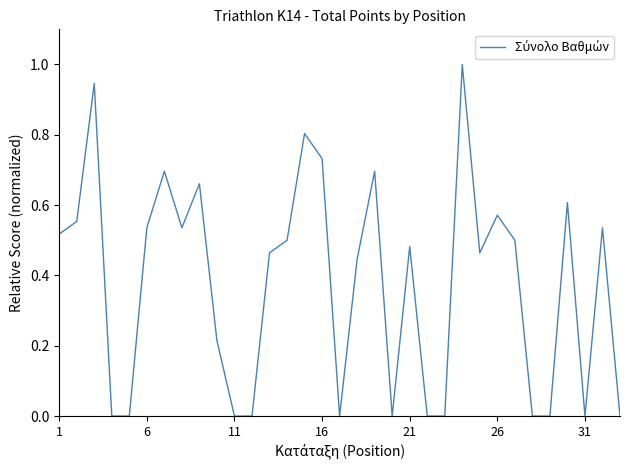

What is the maximum value shown in the chart?

1.0